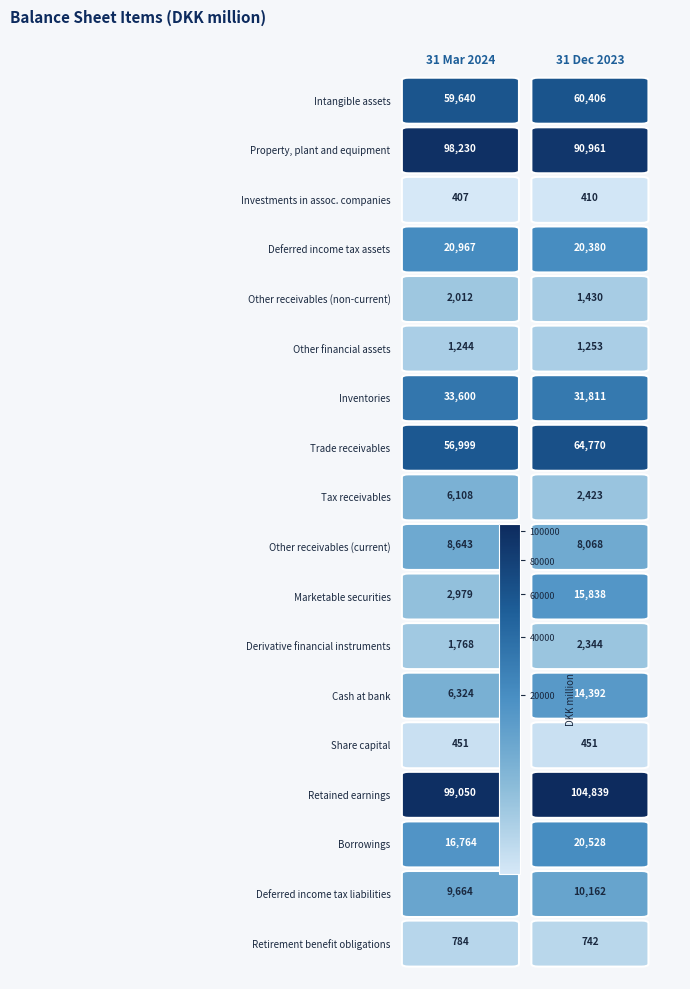

What is the difference between the Investments in assoc. companies values at 0 and 1?

3